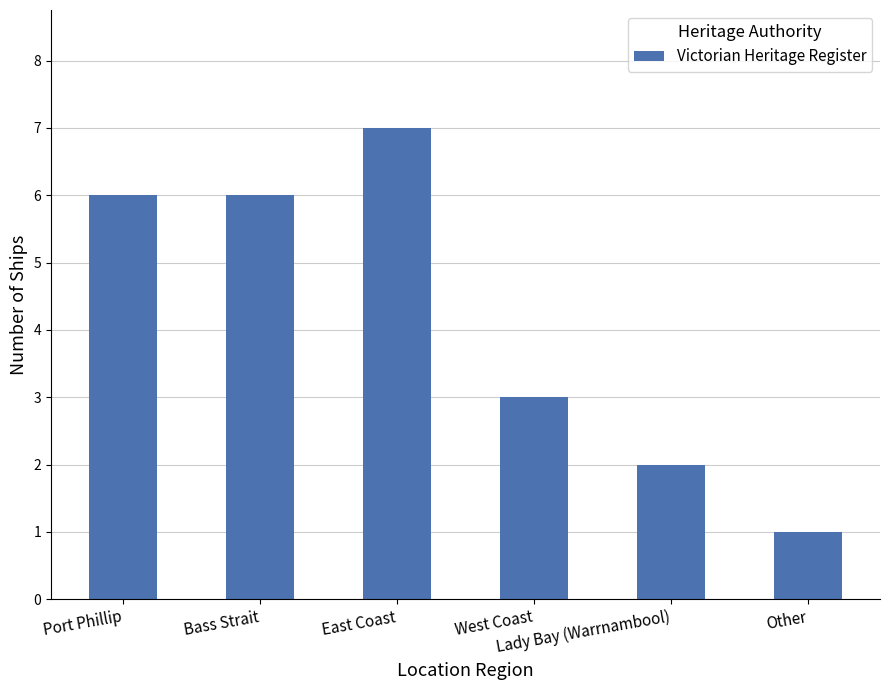

Reading left to right, list all the values displayed in this chart.

6	6	7	3	2	1